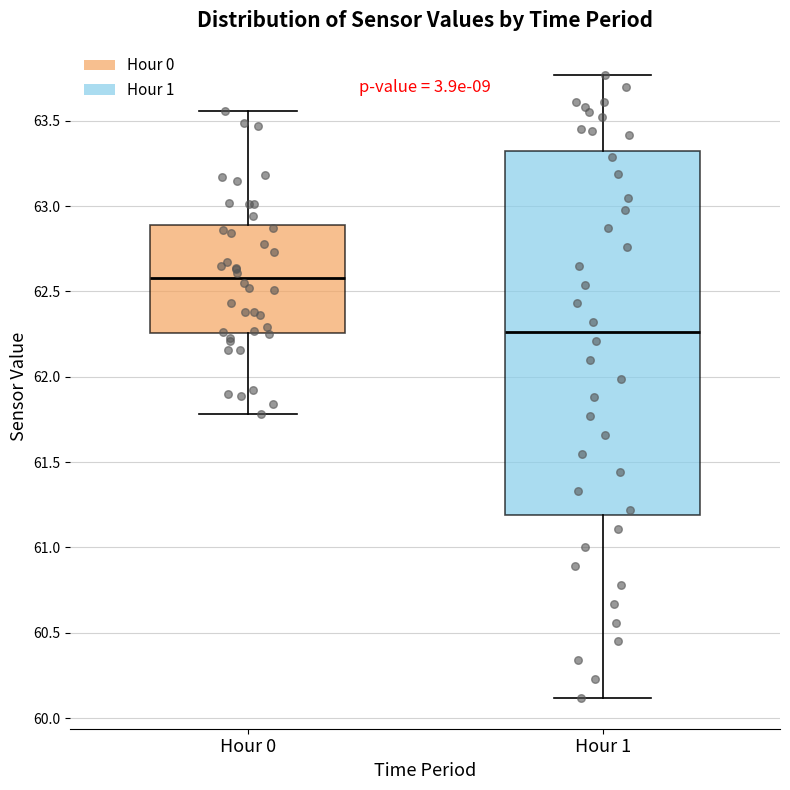

Reading left to right, transcribe this box plot: for each box, give where its median line is, the range the box spans, and where its two whiskers end, as read against the y-axis. The values are not printed on the chart, so give them approximately, as read against the axis.

Hour 0: median 62.60, box 62.25 to 62.90, whiskers 61.80 to 63.55
Hour 1: median 62.25, box 61.20 to 63.30, whiskers 60.10 to 63.75